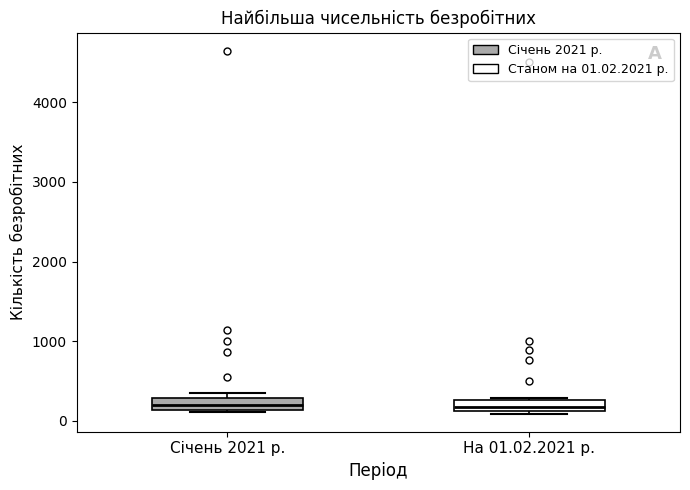

Where does the median line of the box for На 01.02.2021 р. sit on the y-axis? The values are not printed on the chart, so give them approximately, as read against the axis.

200